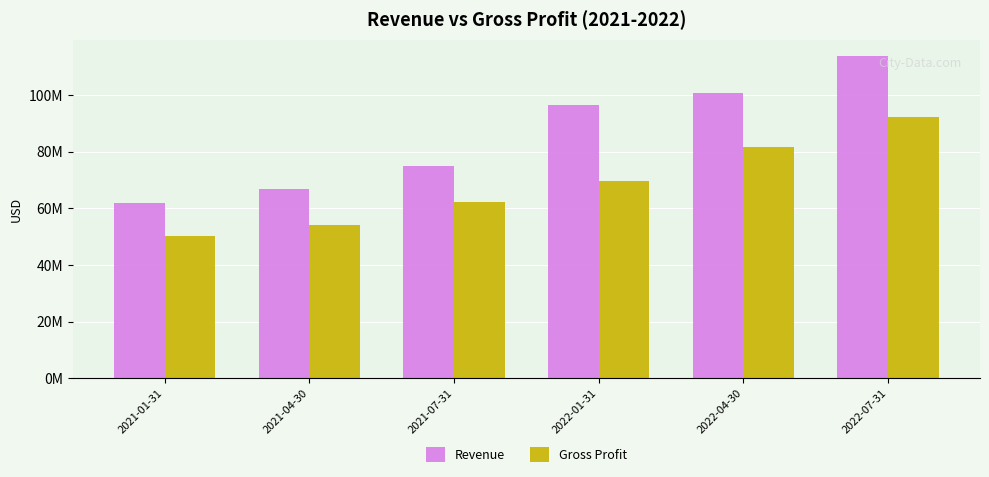

At which category does the chart reach its minimum across all series?

2021-01-31